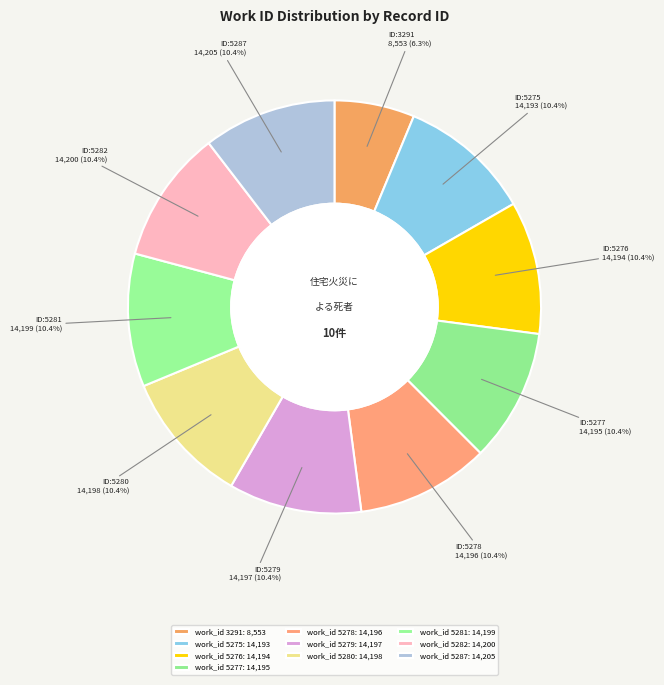

Count the number of slices in the pie.

10